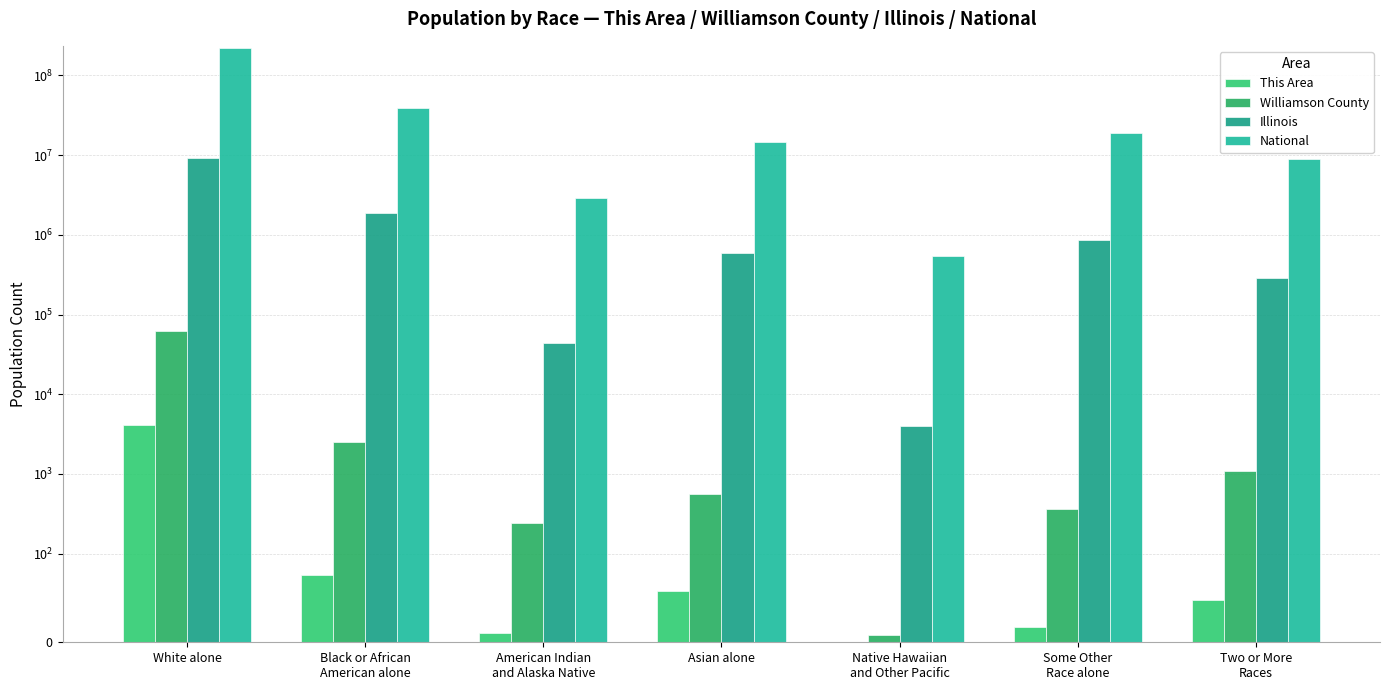

What is the label of the 5th bar from the right?

American Indian
and Alaska Native